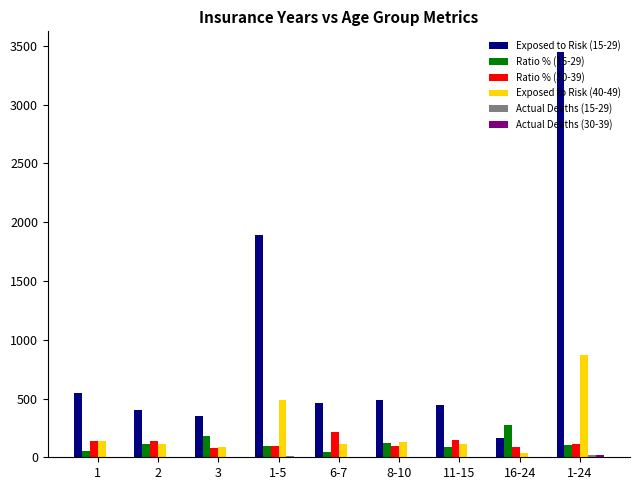

How many groups of bars are there?

9